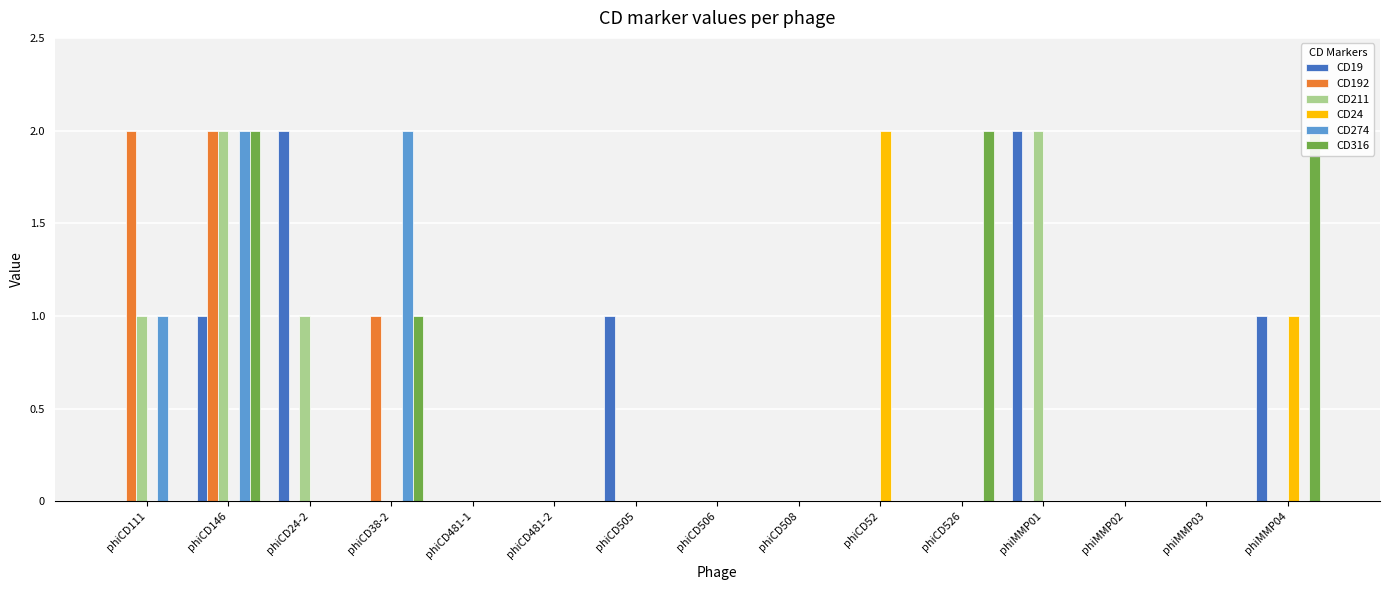

Reading left to right, what are all the values shown in this chart?

CD19: 0	1	2	0	0	0	1	0	0	0	0	2	0	0	1
CD192: 2	2	0	1	0	0	0	0	0	0	0	0	0	0	0
CD211: 1	2	1	0	0	0	0	0	0	0	0	2	0	0	0
CD24: 0	0	0	0	0	0	0	0	0	2	0	0	0	0	1
CD274: 1	2	0	2	0	0	0	0	0	0	0	0	0	0	0
CD316: 0	2	0	1	0	0	0	0	0	0	2	0	0	0	2